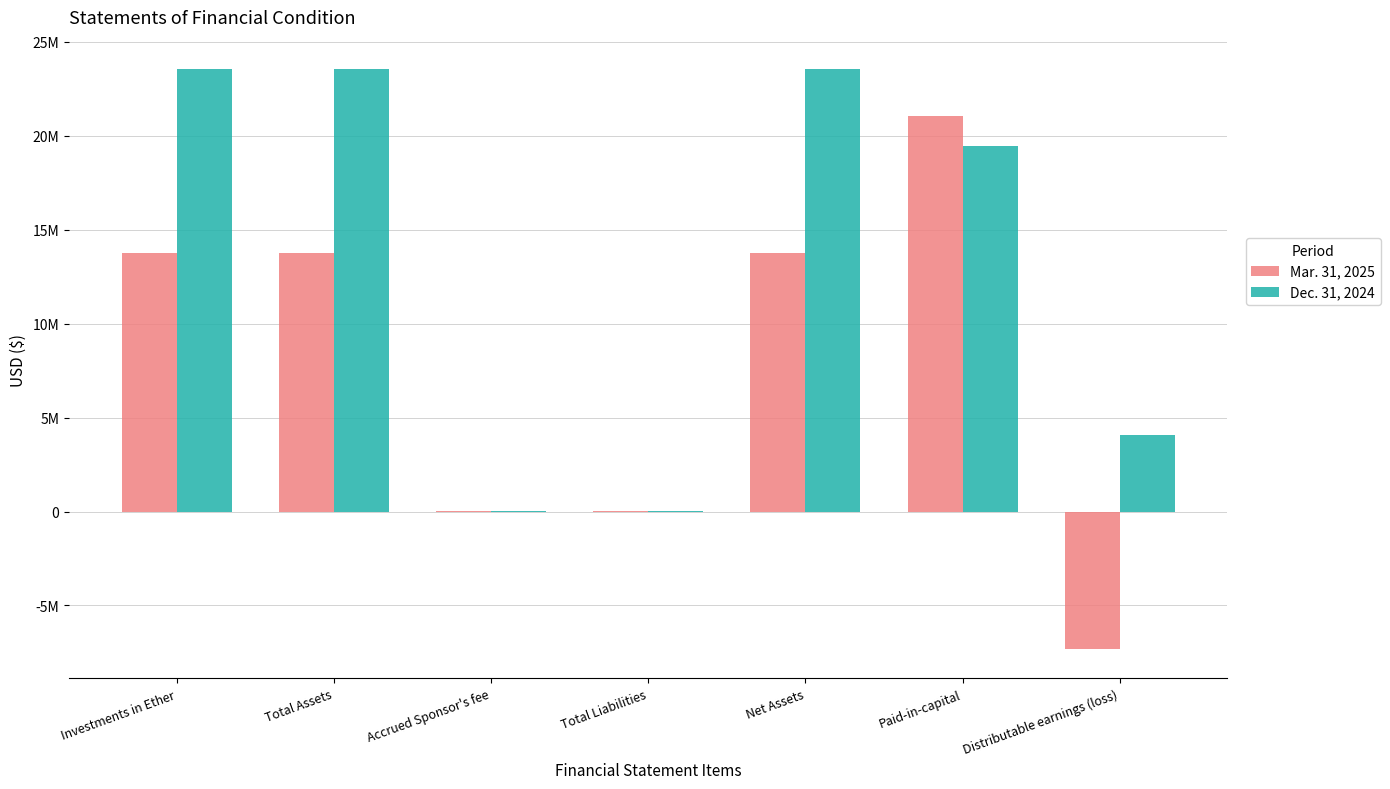

Between Investments in Ether and Accrued Sponsor's fee, which is larger?

Investments in Ether